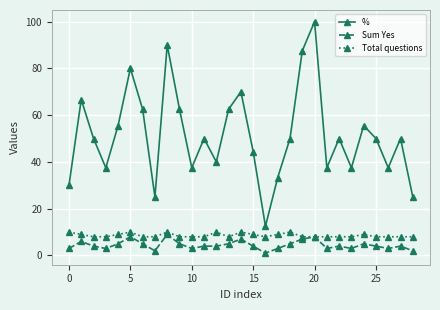

Which series has the largest total across all categories?

%